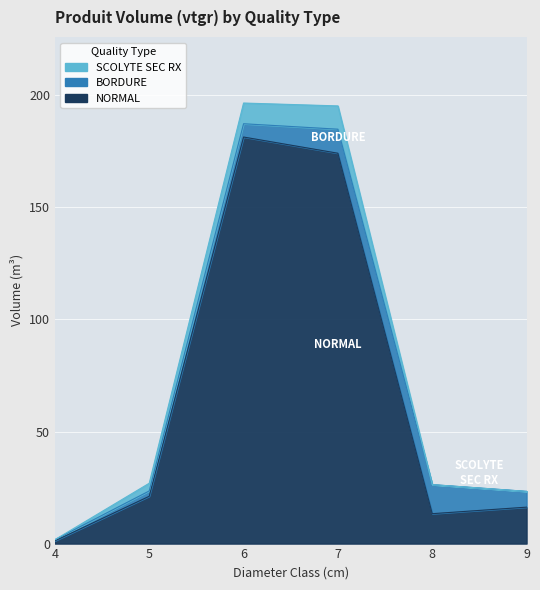

What is the value of the BORDURE point at the 6th from the left?

7.0